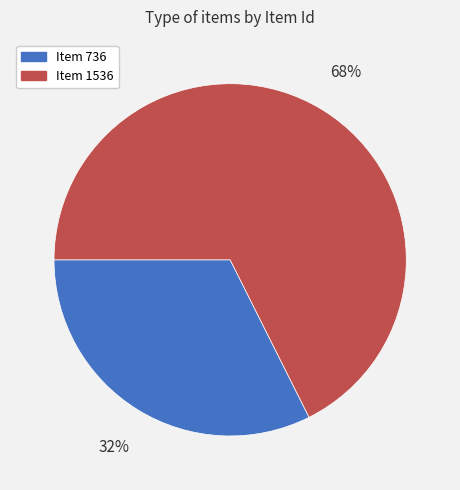

How many slices are in this pie chart?

2